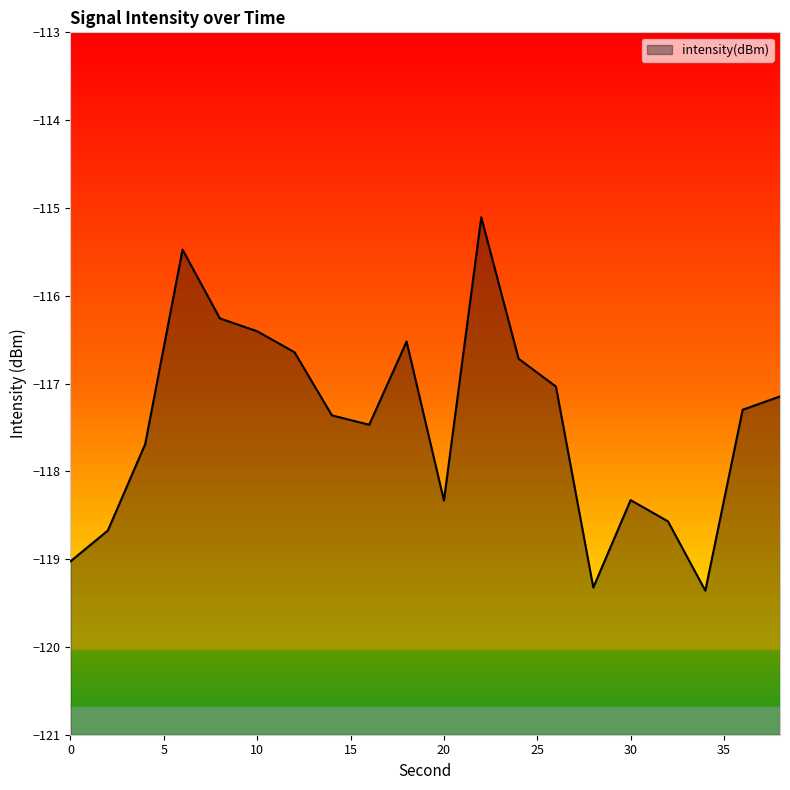

What is the greatest value displayed?

-115.1